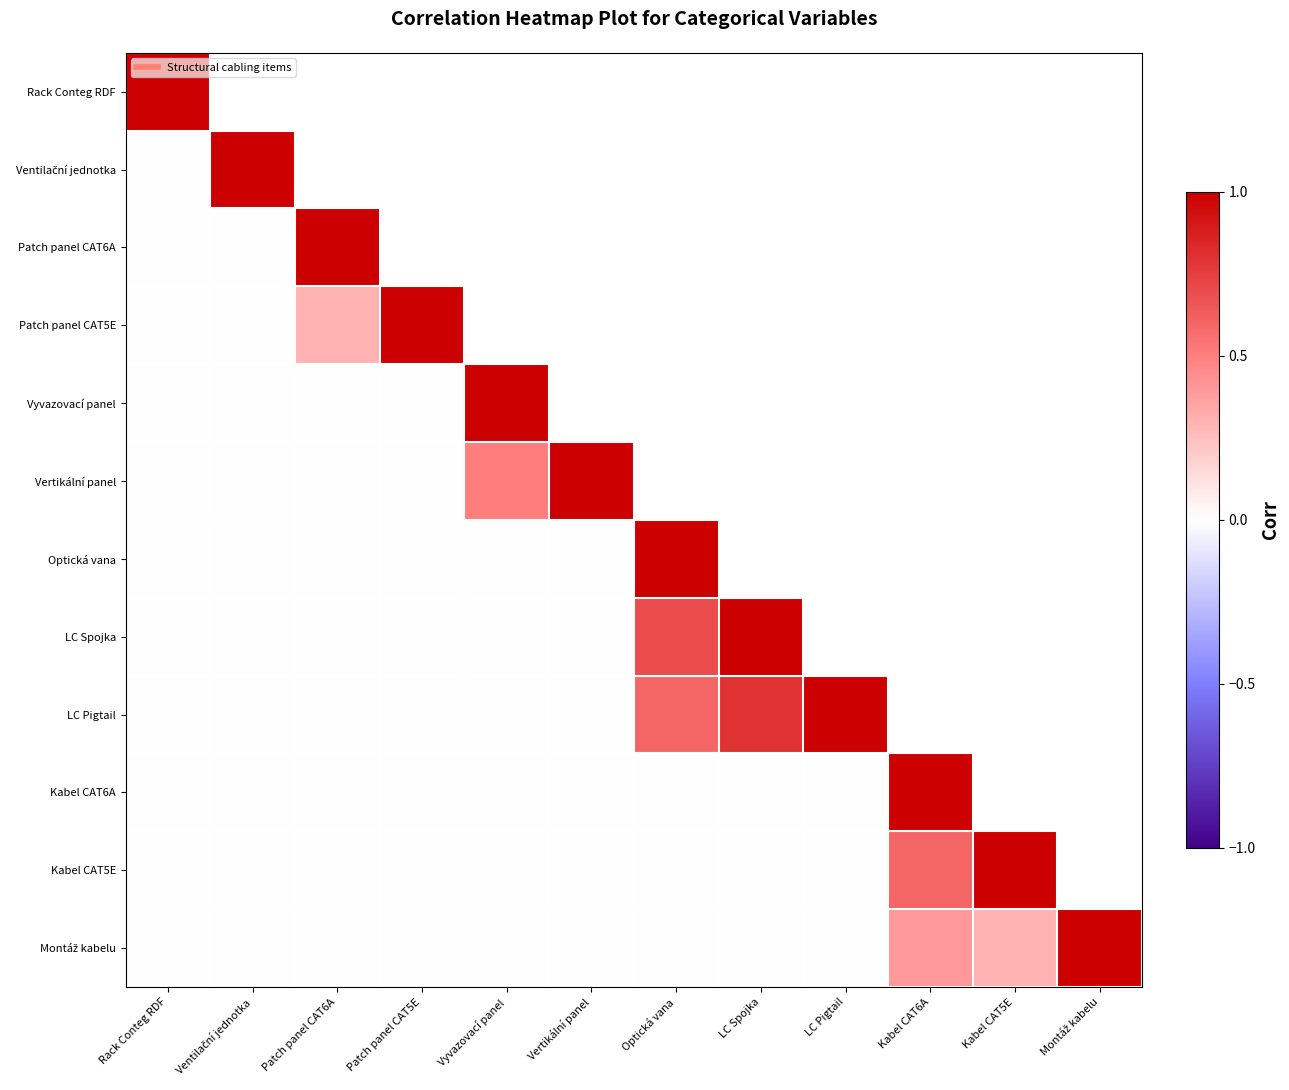

List the series in order of their peak value, highest first.

Rack Conteg RDF, Ventilační jednotka, Patch panel CAT6A, Patch panel CAT5E, Vyvazovací panel, Vertikální panel, Optická vana, LC Spojka, LC Pigtail, Kabel CAT6A, Kabel CAT5E, Montáž kabelu